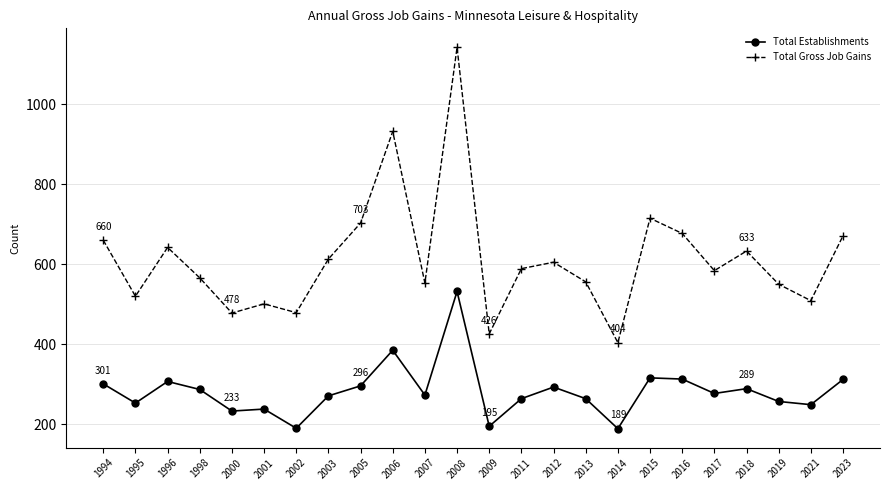

How many lines are shown in the chart?

2